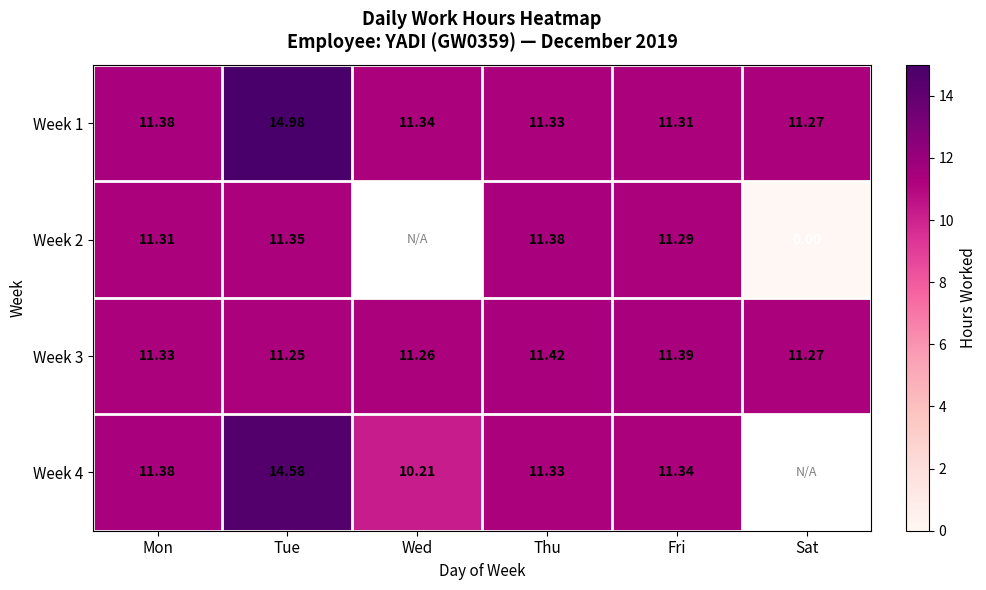

The value of Week 1 at Thu is 11.3. True or false?

True